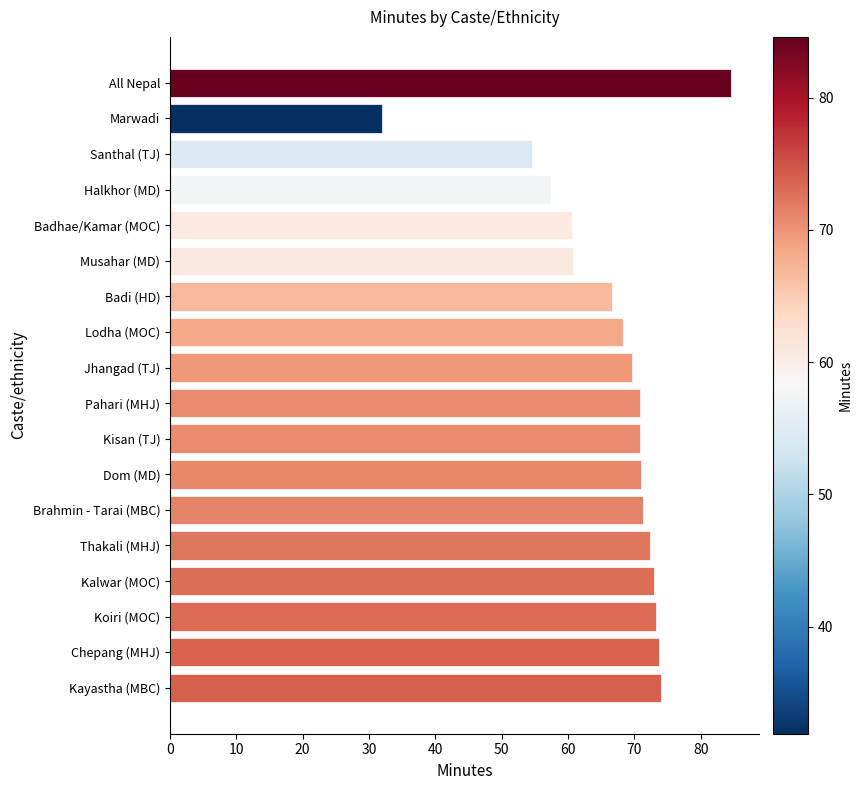

What is the difference between the second highest and minimum values?

42.1